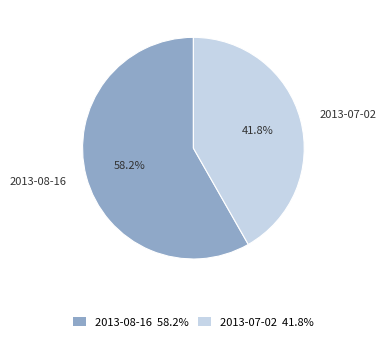

To the nearest percent, what percentage of the pie is 2013-07-02?

42%